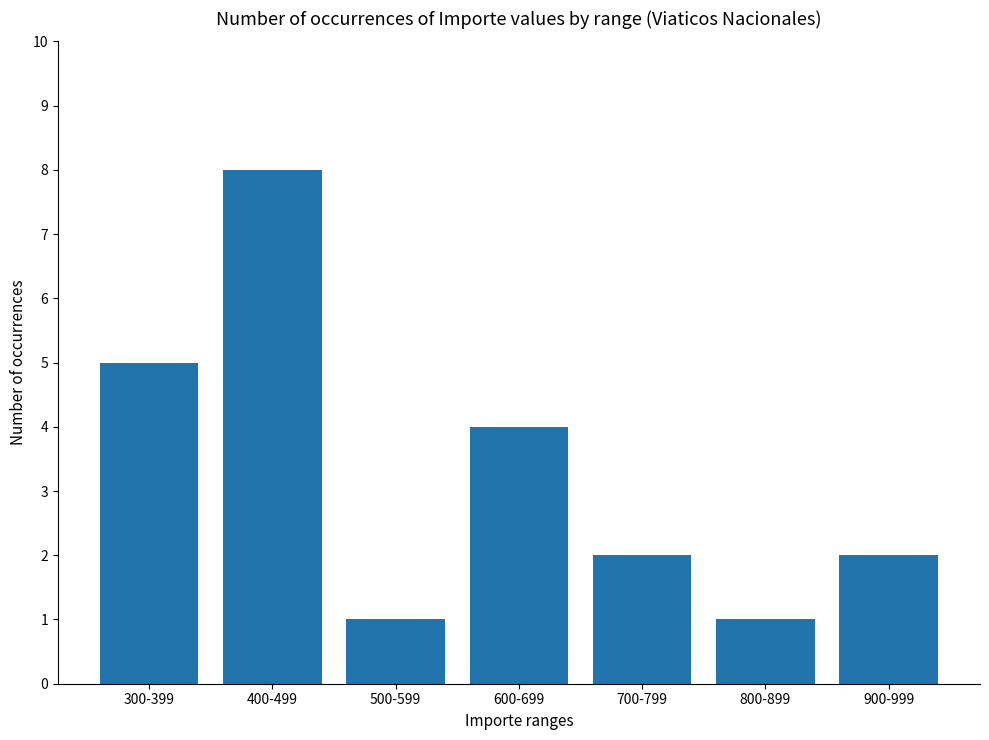

Count the number of categories in the chart.

7